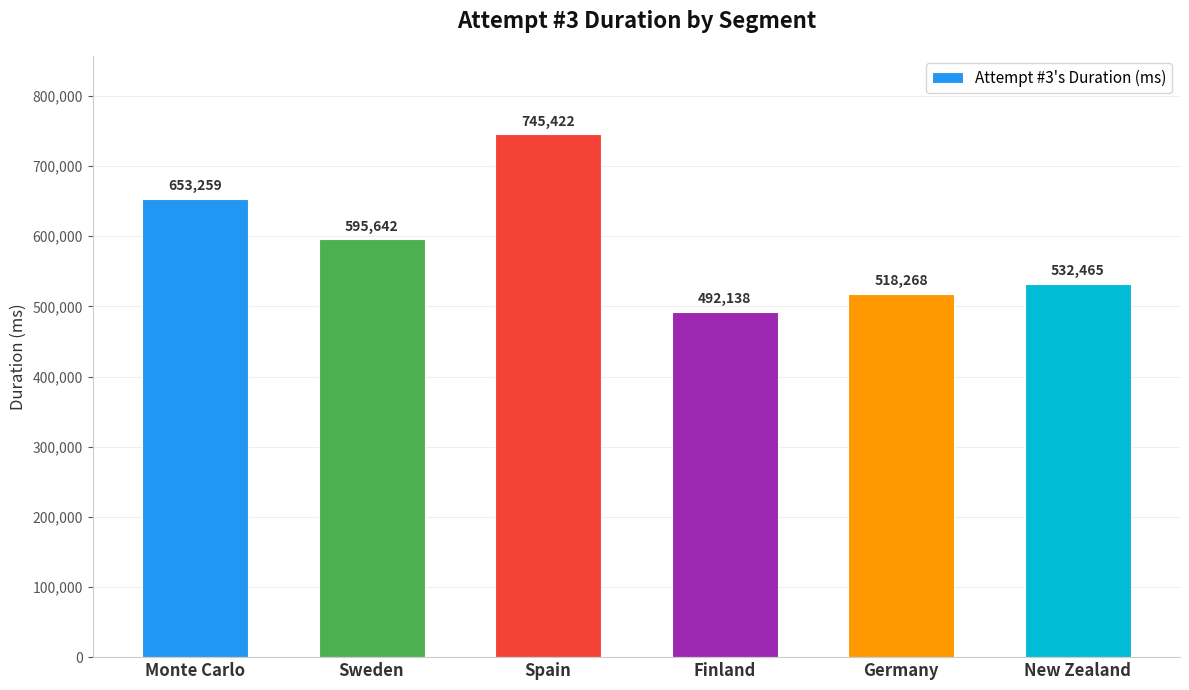

What is the sum of all values?

3537194